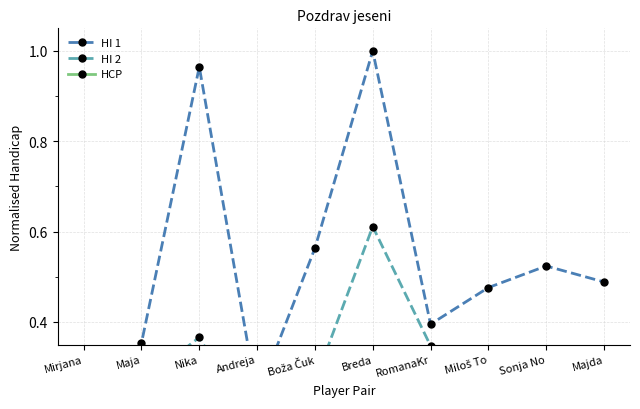

What is the difference between the maximum and second lowest values in the HI 1 series?

0.8